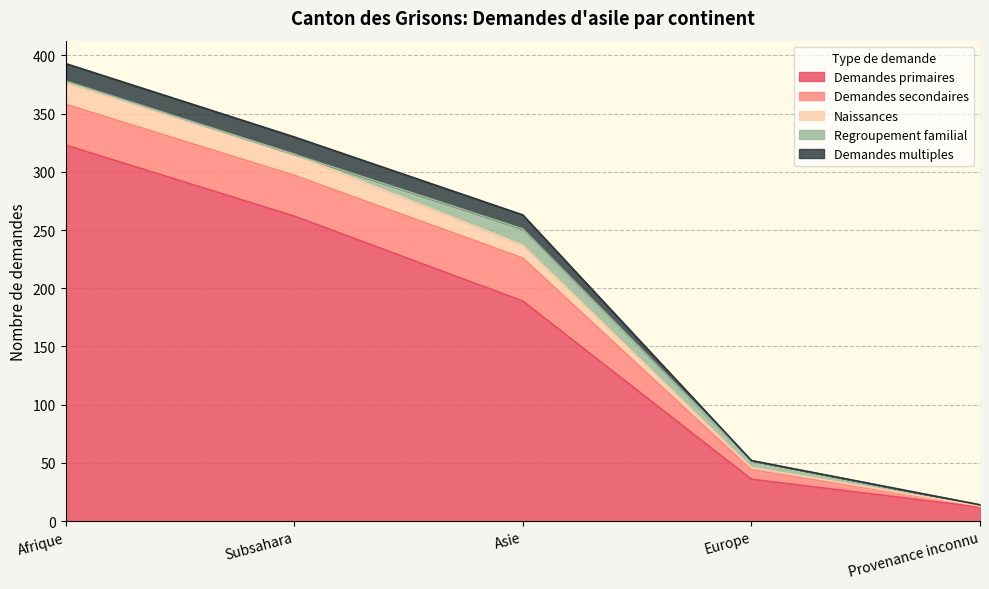

Which category has the lowest value across all series?

Provenance inconnu